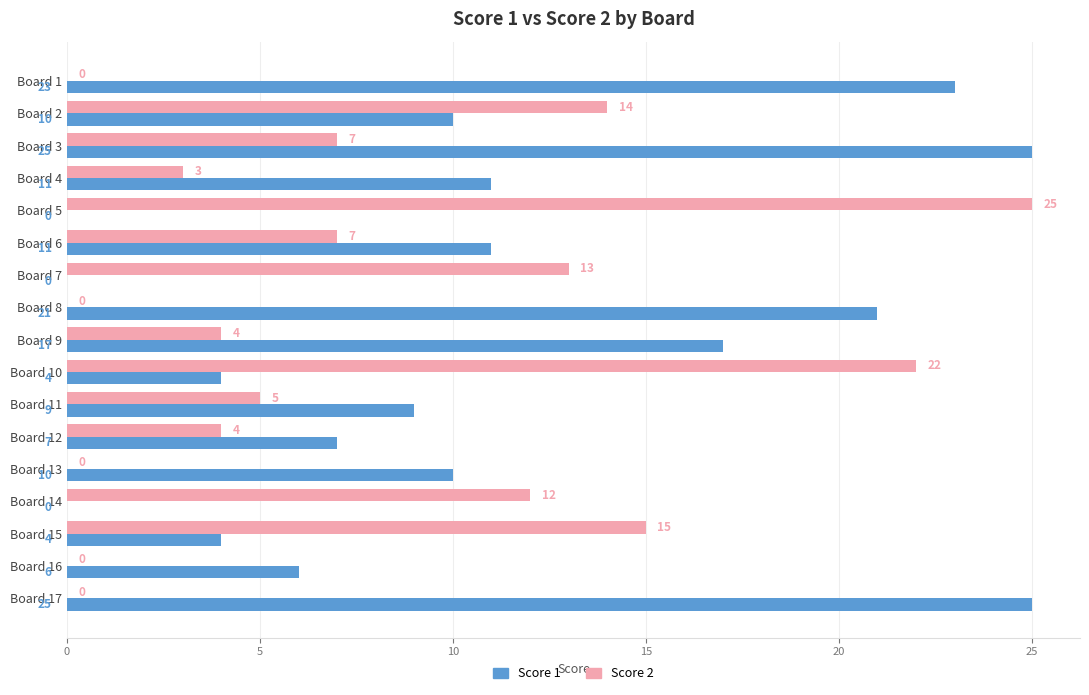

Is the value of Score 1 at Board 17 greater than the value of Score 2 at Board 11?

Yes